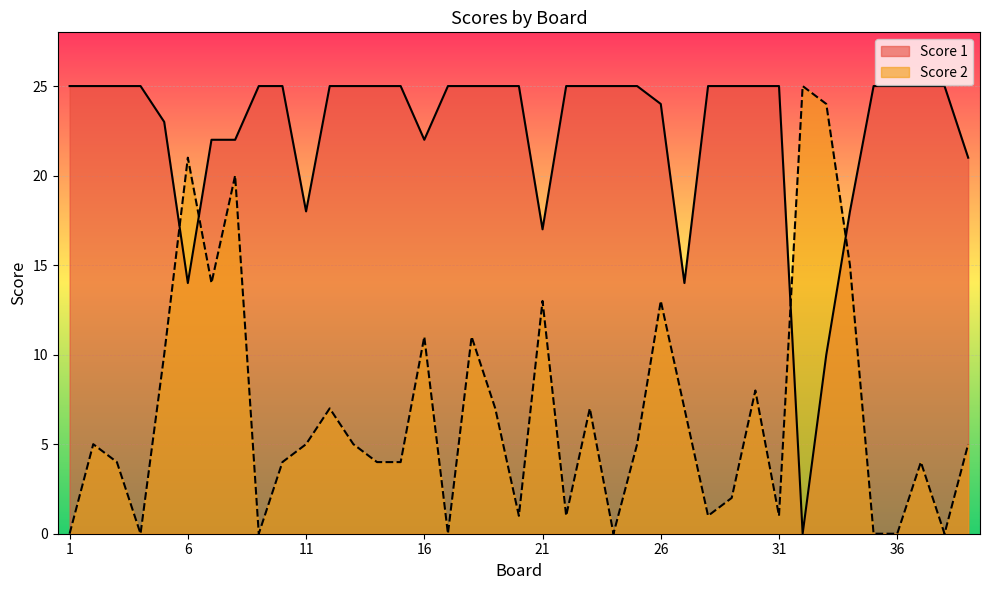

Rank the series by their maximum value, from highest to lowest.

Score 1 line, Score 2 line